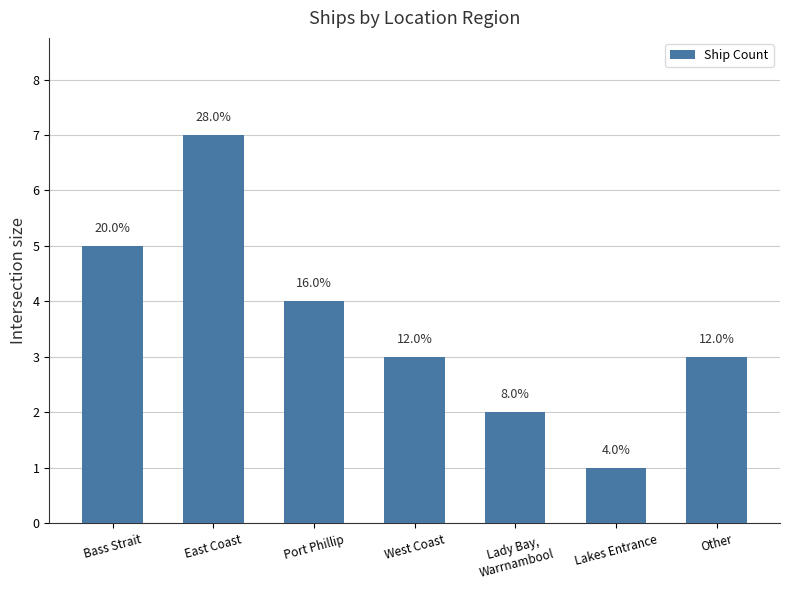

What is the difference between the values at West Coast and Port Phillip?

1